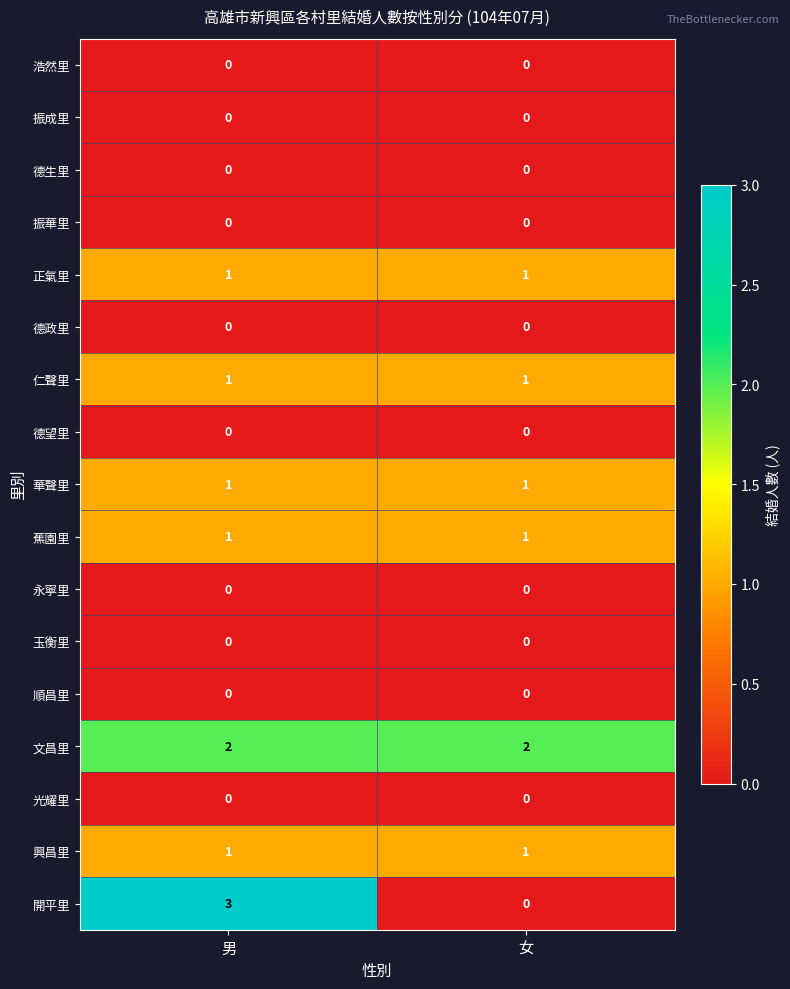

Is it true that 德政里 equals 0 at 男?

True